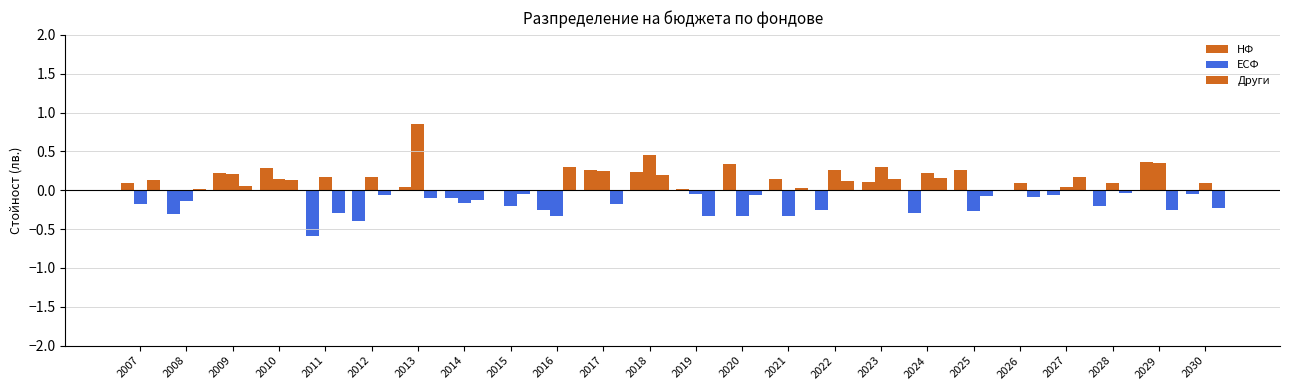

Reading left to right, extract all data points from this chart.

НФ: 0.1	-0.3	0.2	0.3	-0.6	-0.4	0.0	-0.1	-0.0	-0.3	0.3	0.2	0.0	0.3	0.1	-0.3	0.1	-0.3	0.3	-0.0	-0.1	-0.2	0.4	-0.0
ЕСФ: -0.2	-0.1	0.2	0.1	0.2	0.2	0.9	-0.2	-0.2	-0.3	0.2	0.5	-0.0	-0.3	-0.3	0.3	0.3	0.2	-0.3	0.1	0.0	0.1	0.3	0.1
Други: 0.1	0.0	0.1	0.1	-0.3	-0.1	-0.1	-0.1	-0.1	0.3	-0.2	0.2	-0.3	-0.1	0.0	0.1	0.1	0.2	-0.1	-0.1	0.2	-0.0	-0.3	-0.2